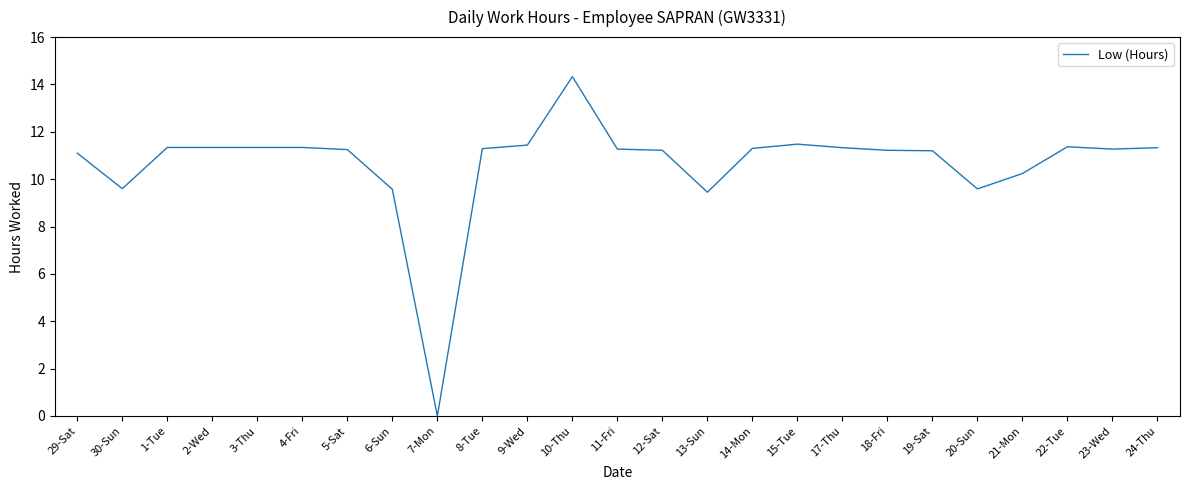

Count the number of categories in the chart.

25